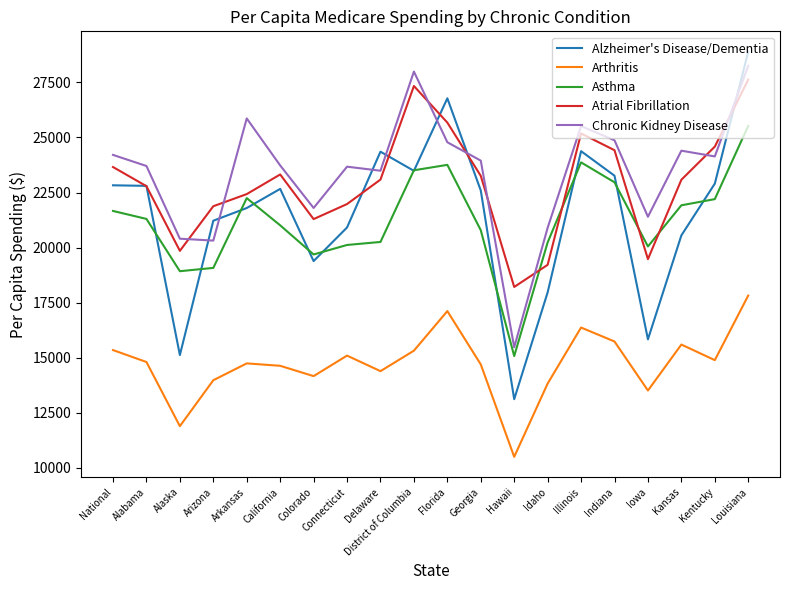

Is it true that Alzheimer's Disease/Dementia equals 21218.3 at Arizona?

True